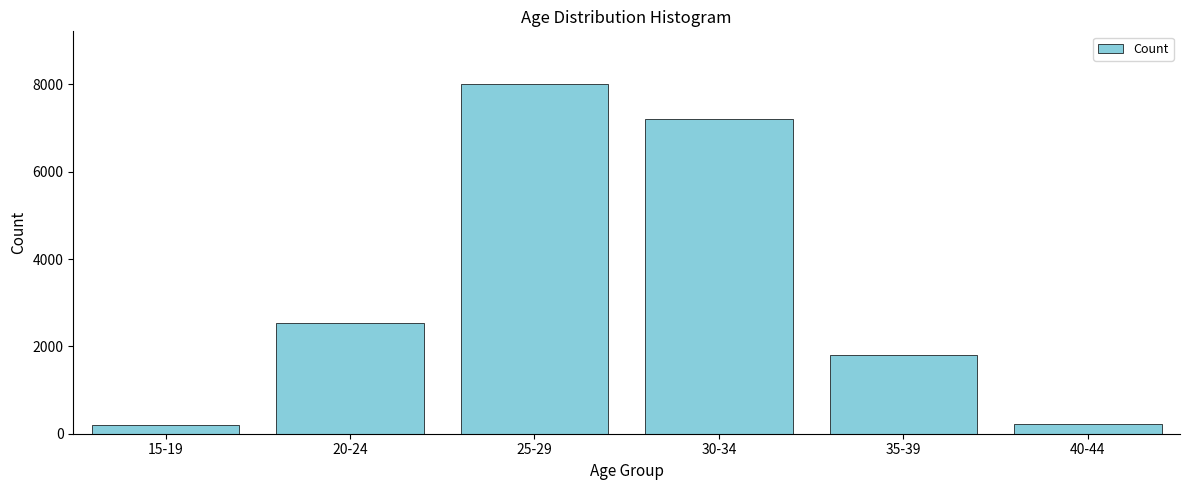

Approximately how many times larger is the value at 25-29 compared to 15-19?

41.9